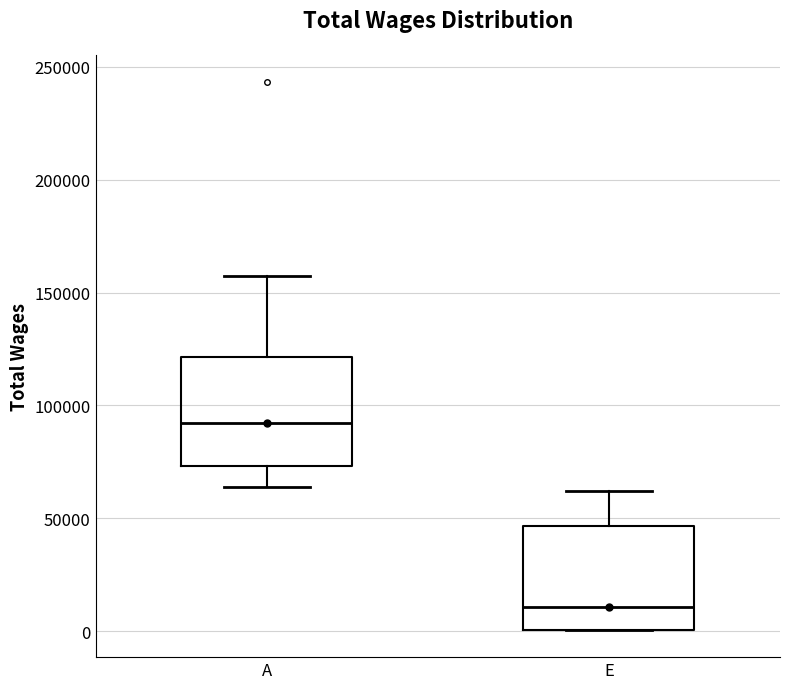

Which box has the lowest median line?

E